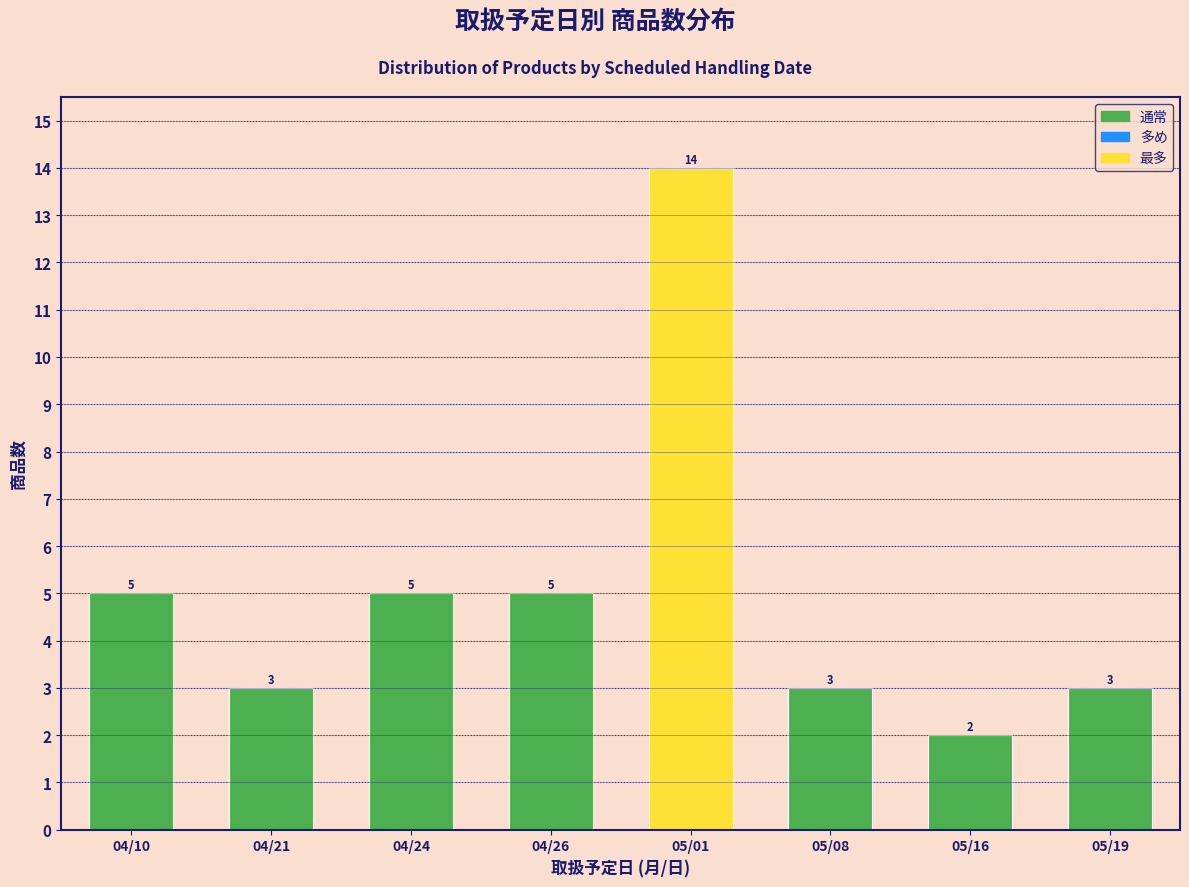

Reading left to right, extract all data points from this chart.

5	3	5	5	14	3	2	3